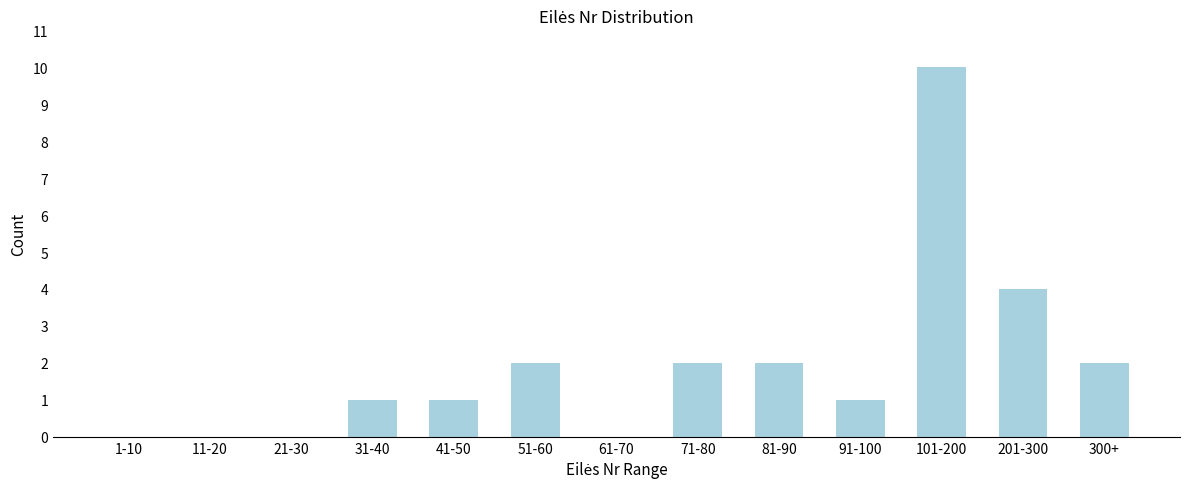

Reading right to left, list all the values displayed in this chart.

300+=2	201-300=4	101-200=10	91-100=1	81-90=2	71-80=2	61-70=0	51-60=2	41-50=1	31-40=1	21-30=0	11-20=0	1-10=0